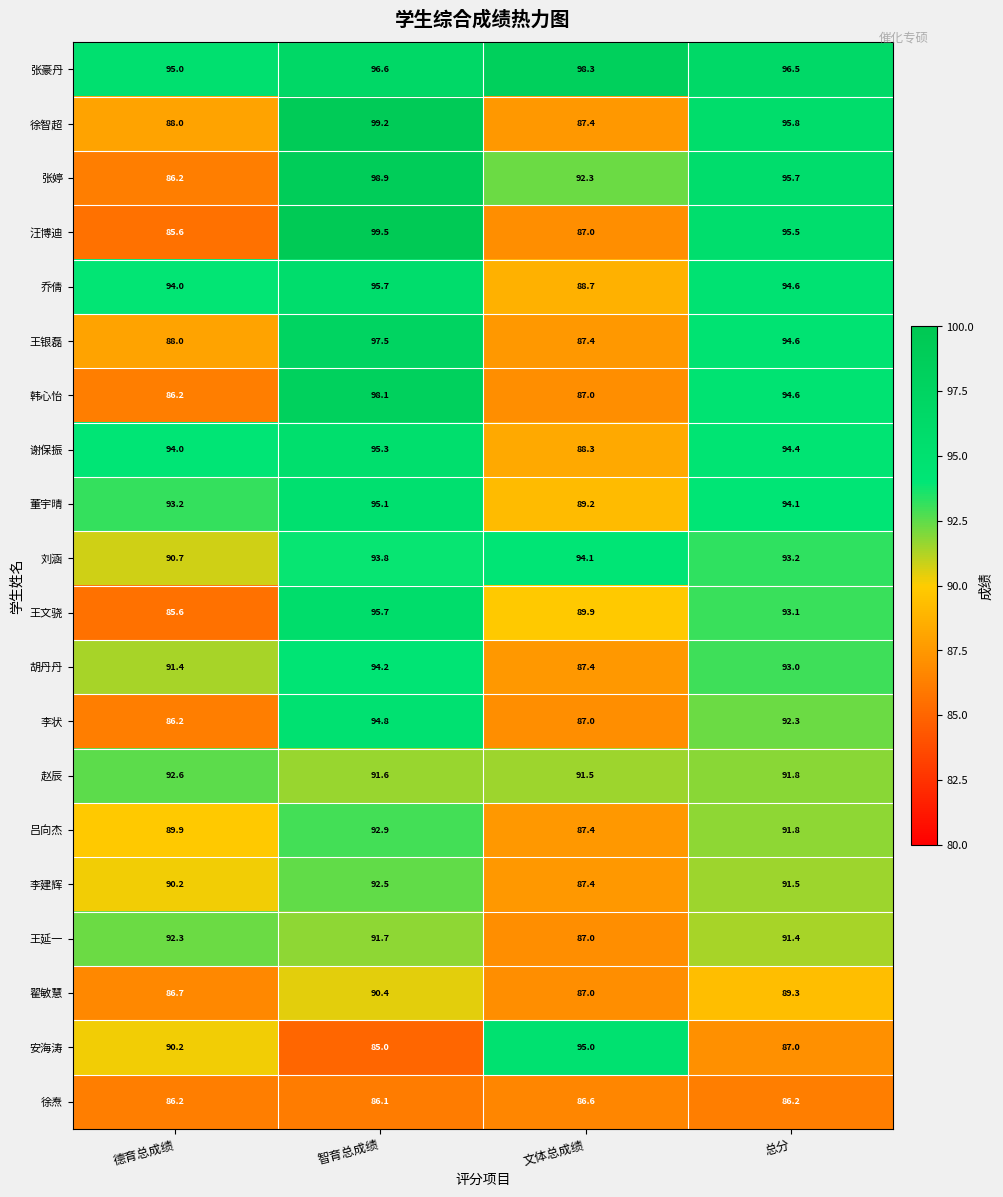

What is the average value of the 徐焘 series?

86.3